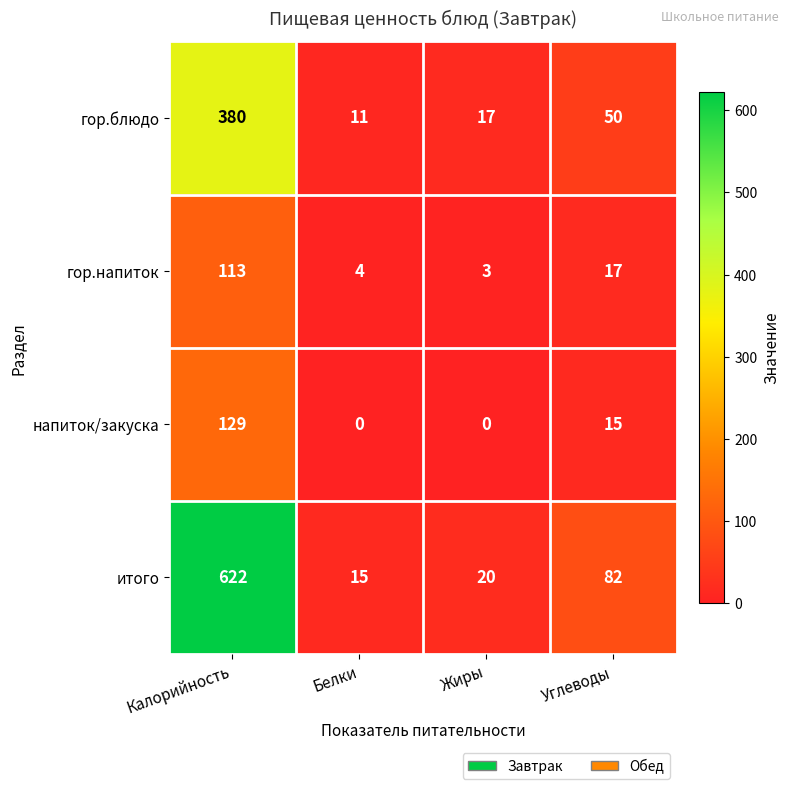

What is the maximum value shown in the chart?

622